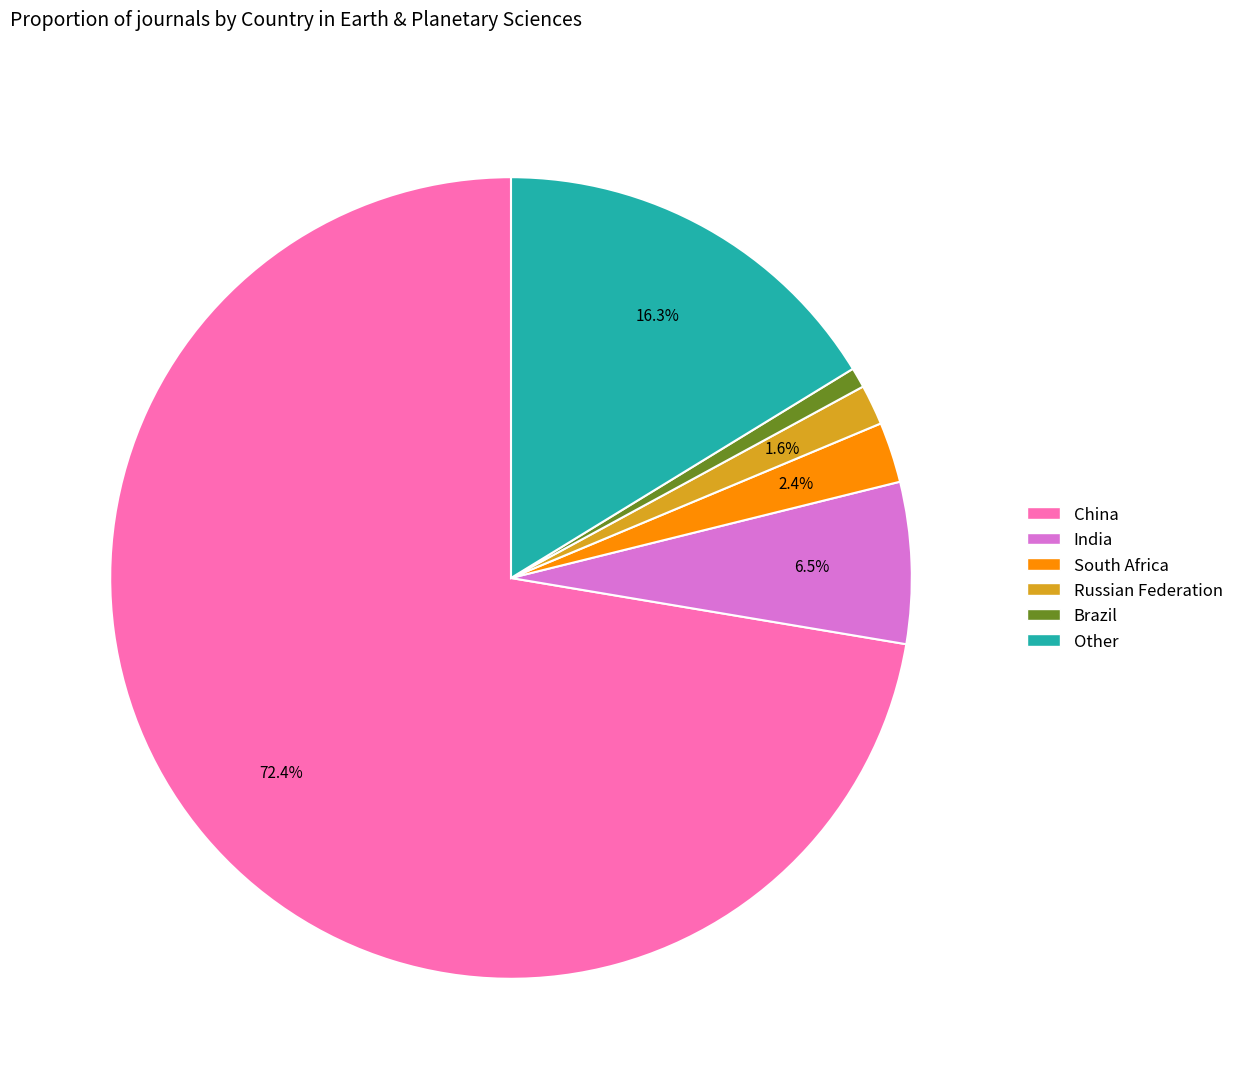

Is there any slice that represents more than half of the pie?

Yes